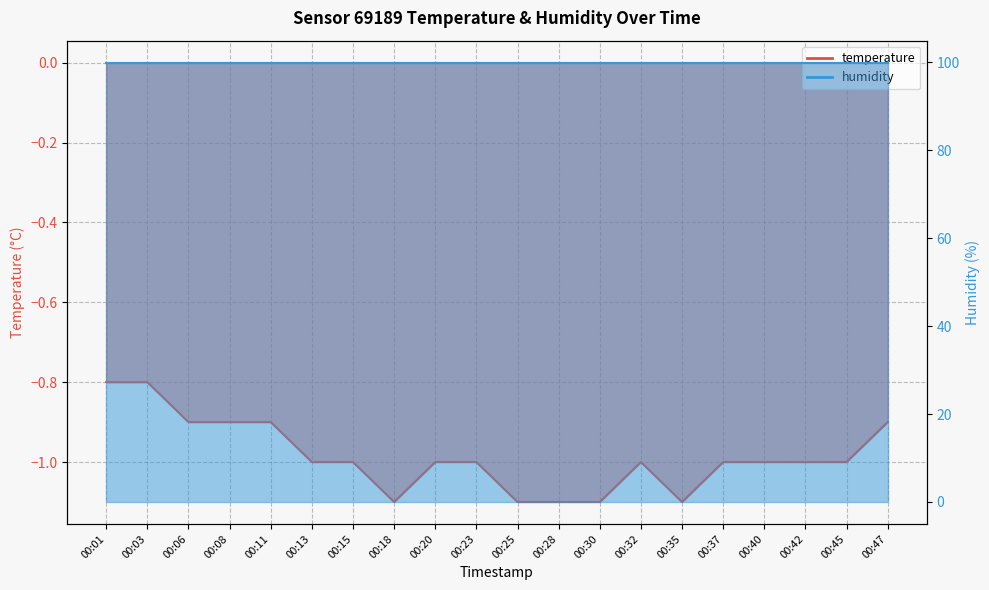

Rank the categories by value from lowest to highest.

00:18, 00:25, 00:28, 00:30, 00:35, 00:13, 00:15, 00:20, 00:23, 00:32, 00:37, 00:40, 00:42, 00:45, 00:06, 00:08, 00:11, 00:47, 00:01, 00:03